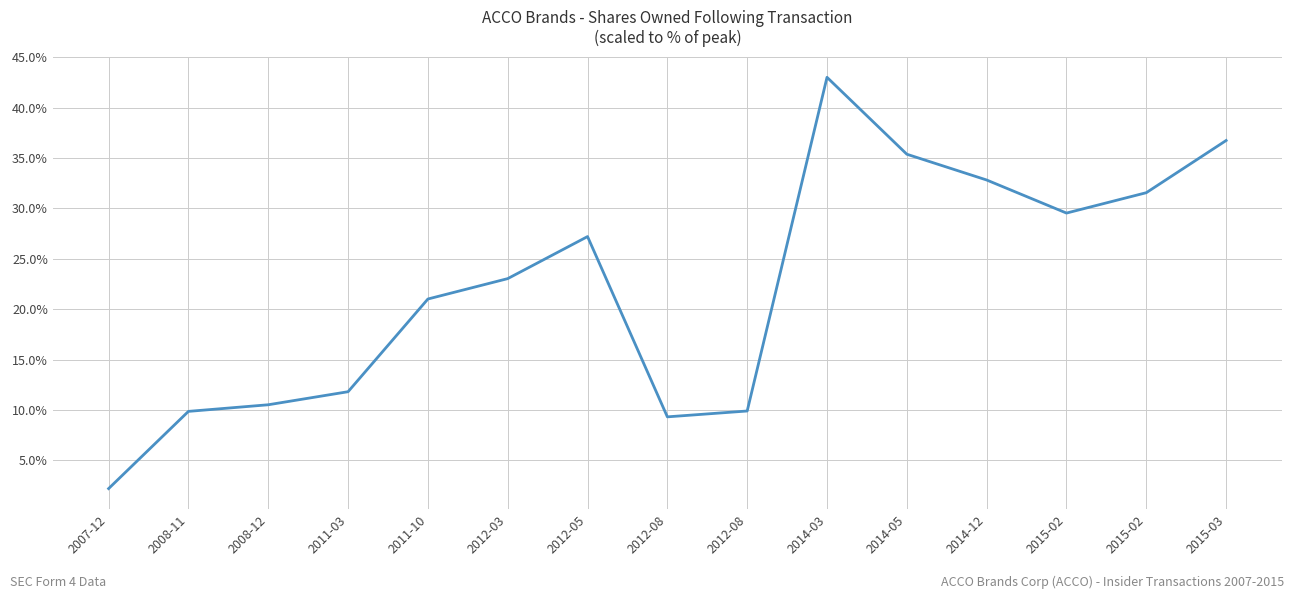

How many lines are shown in the chart?

1